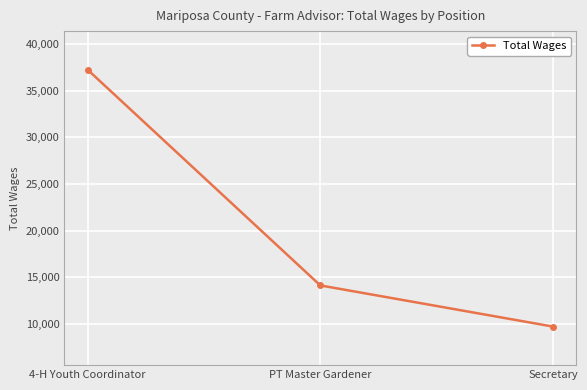

Which label corresponds to the smallest value in the chart?

Secretary